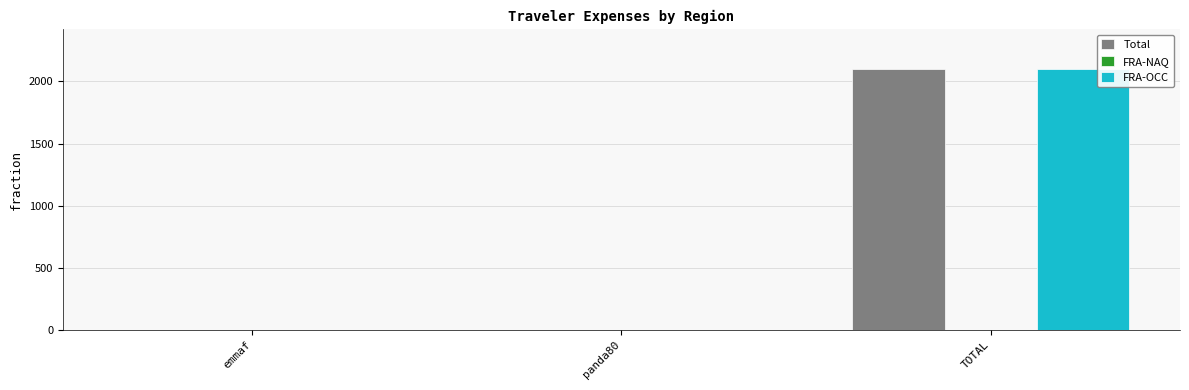

Is it true that Total equals 2103.3 at TOTAL?

True